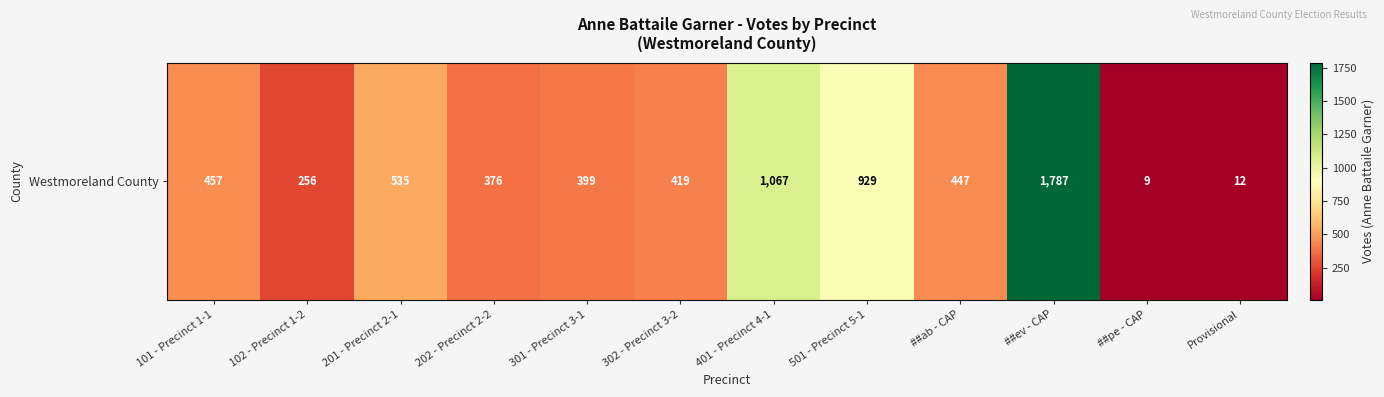

Reading left to right, list all the values displayed in this chart.

101 - Precinct 1-1=457	102 - Precinct 1-2=256	201 - Precinct 2-1=535	202 - Precinct 2-2=376	301 - Precinct 3-1=399	302 - Precinct 3-2=419	401 - Precinct 4-1=1067	501 - Precinct 5-1=929	##ab - CAP=447	##ev - CAP=1787	##pe - CAP=9	Provisional=12